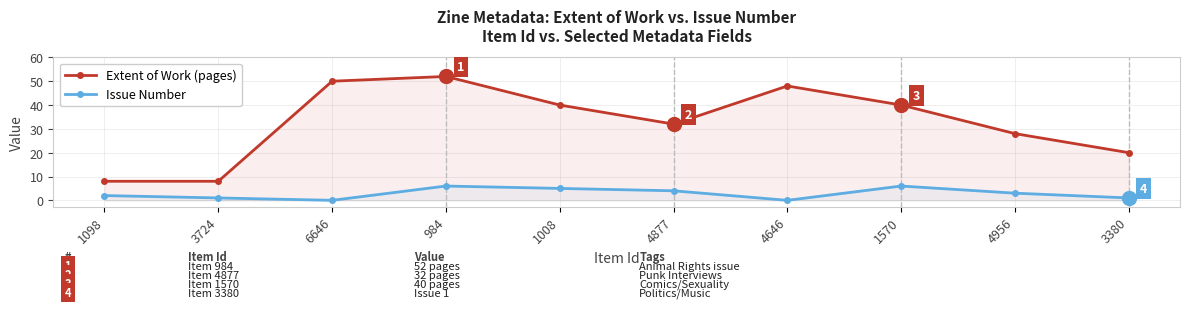

True or false: Issue Number and Extent of Work (pages) intersect in this chart.

False